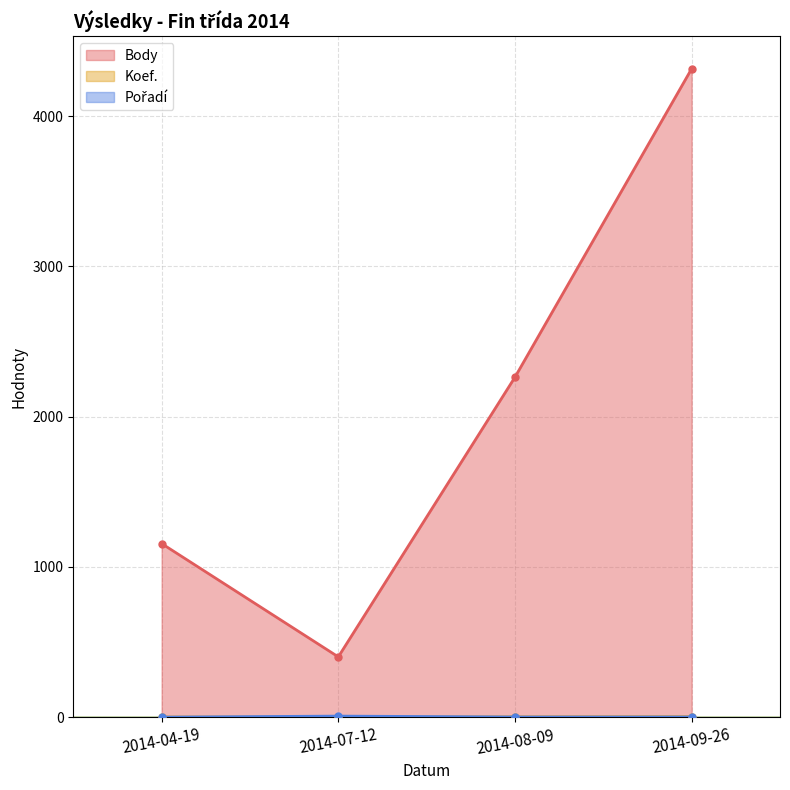

What is the total value across all series at 2014-08-09?

2268